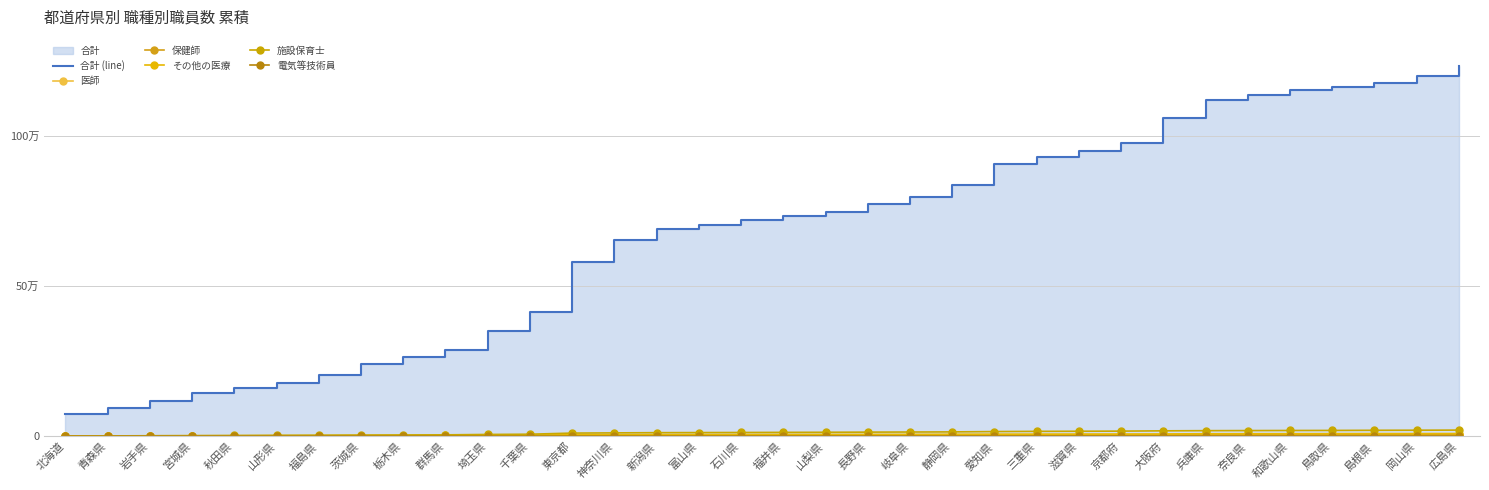

True or false: 医師 and 電気等技術員 cross at least once.

False